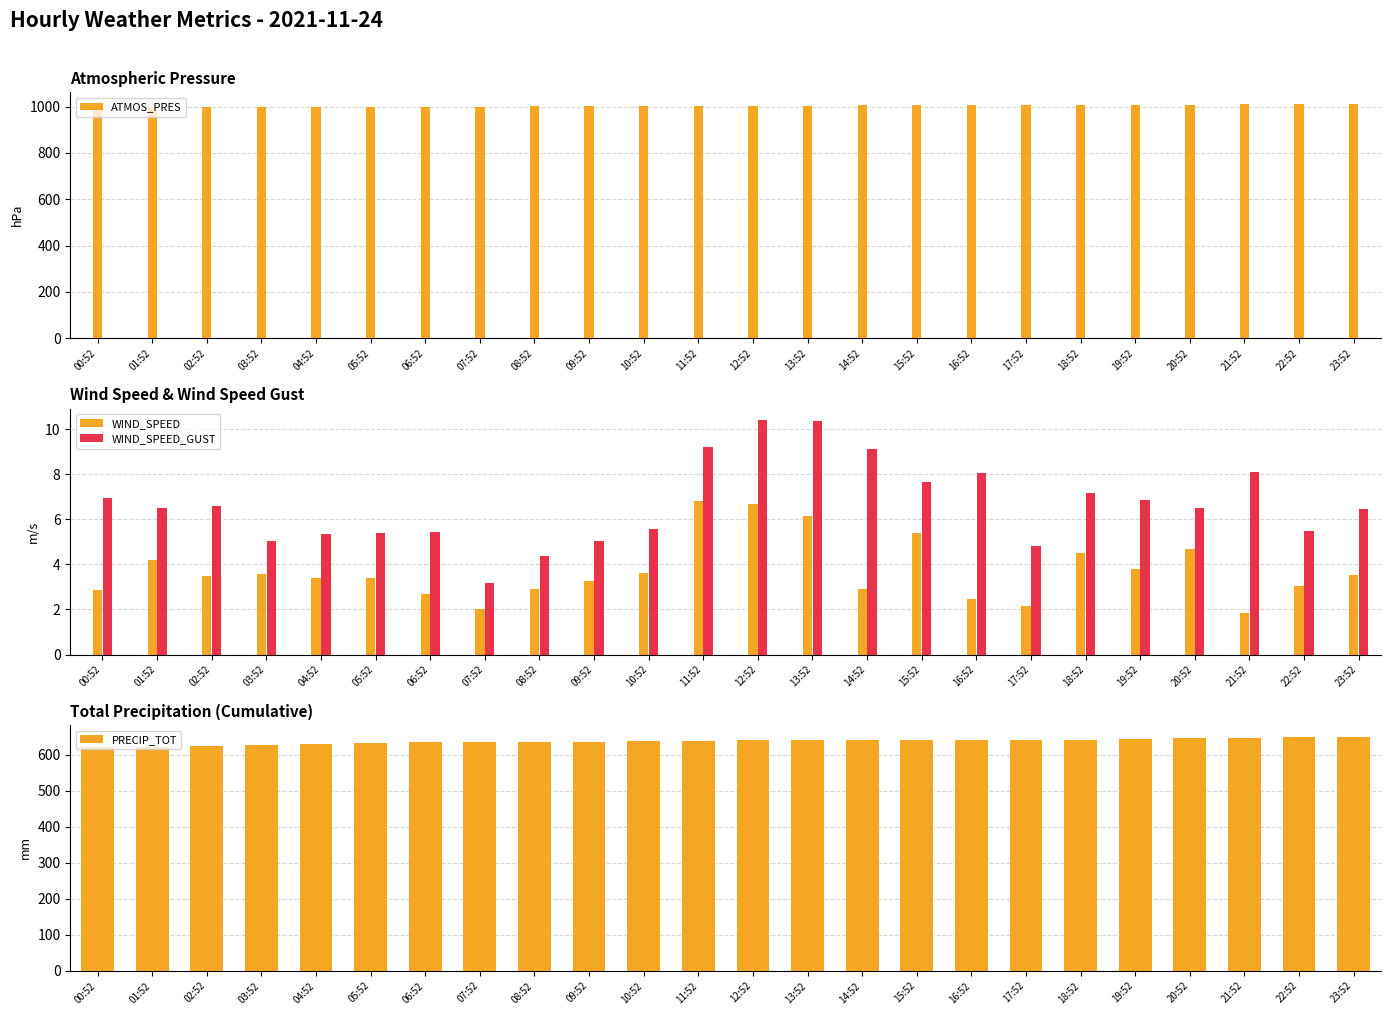

Is the value of PRECIP_TOT at 03:52 greater than the value of WIND_SPEED_GUST at 04:52?

Yes